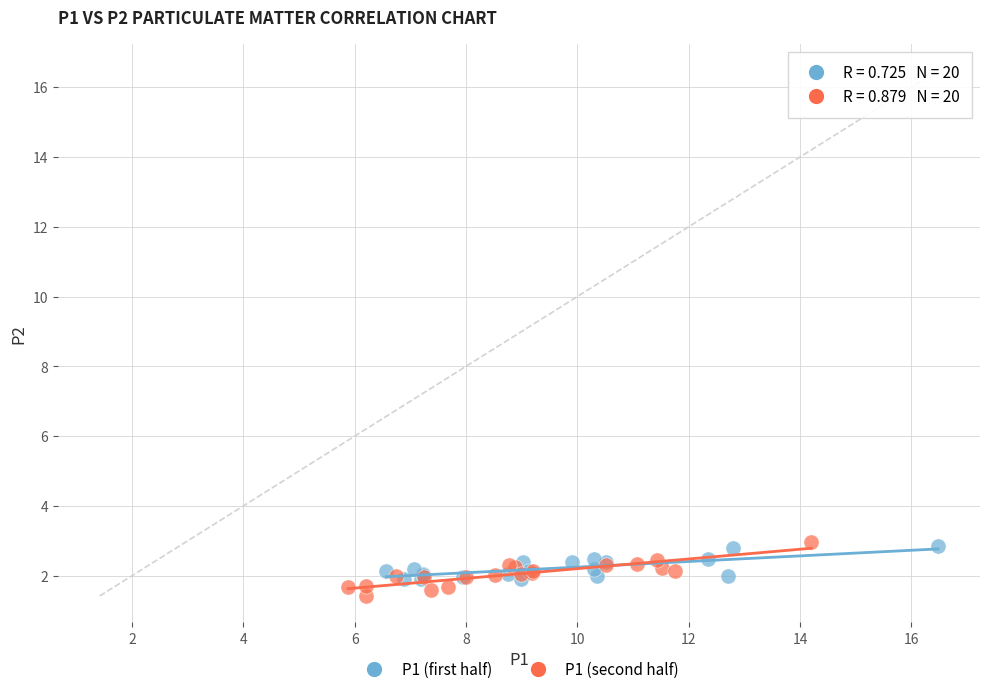

What are all the series names shown in the legend?

P1 (first half), P1 (second half)